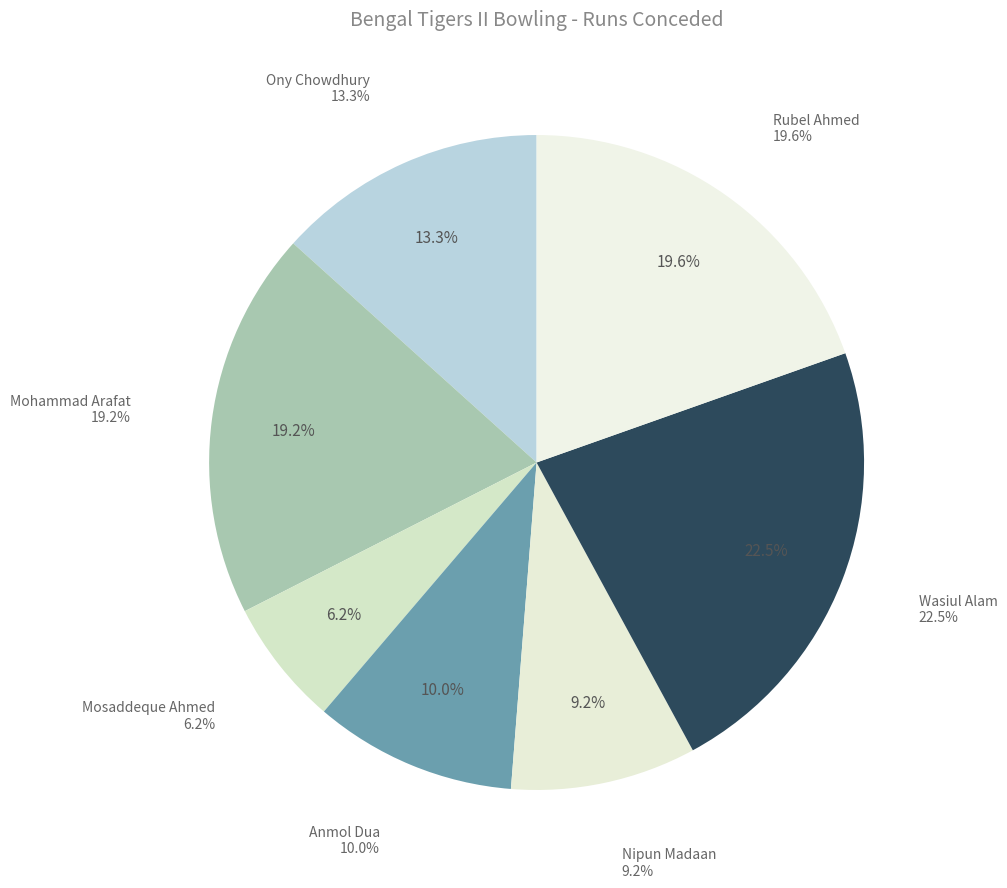

To the nearest percent, what is the difference between the Mohammad Arafat and Ony Chowdhury slice percentages?

6%